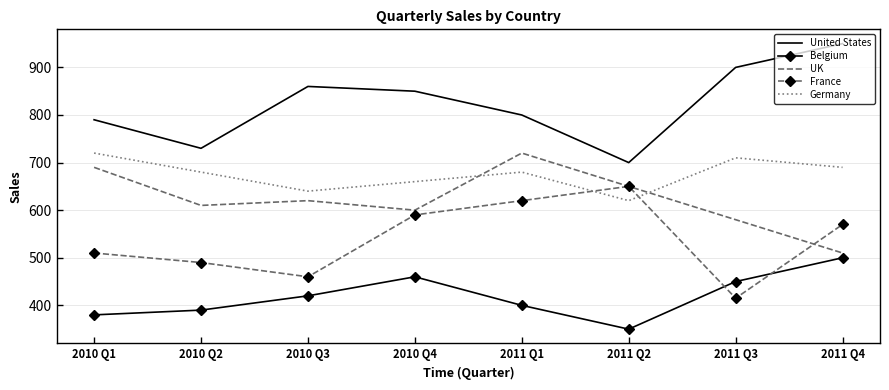

List the labels in order of Belgium value, smallest first.

2011 Q2, 2010 Q1, 2010 Q2, 2011 Q1, 2010 Q3, 2011 Q3, 2010 Q4, 2011 Q4